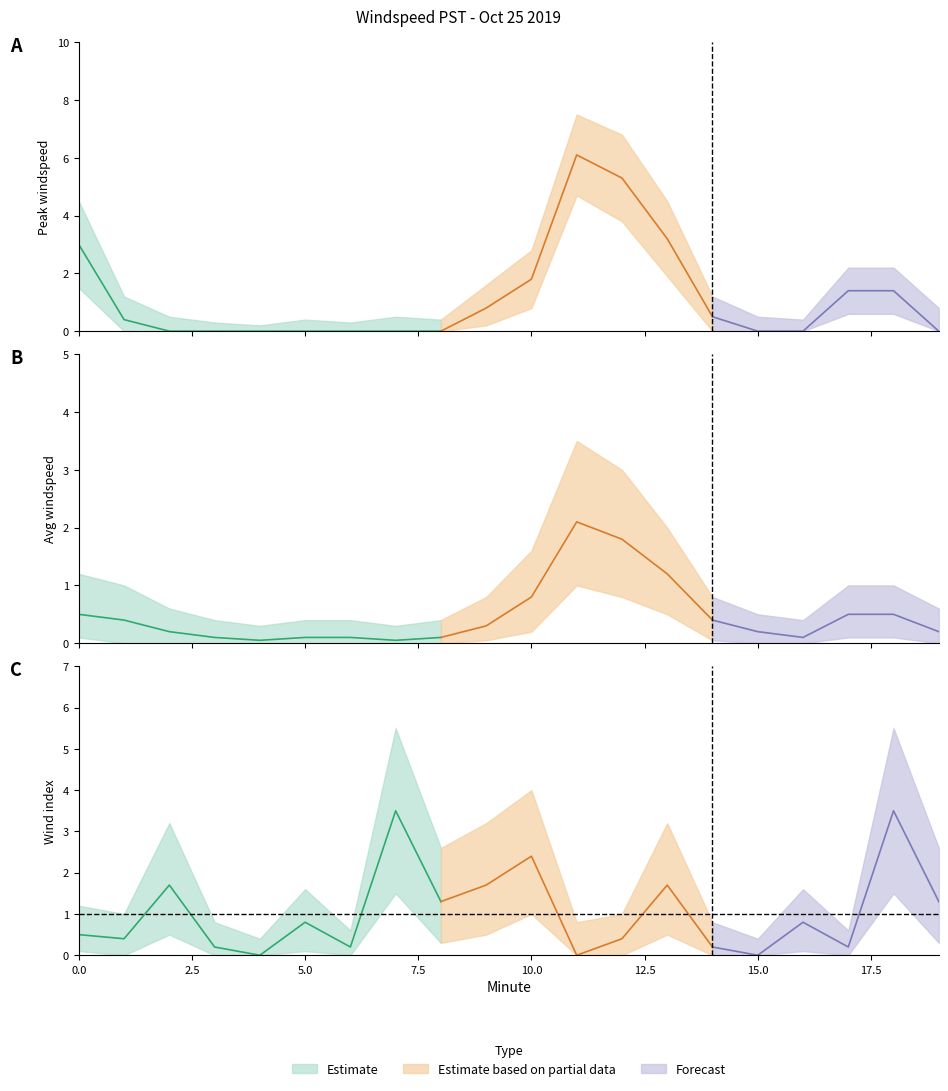

True or false: Upper bound and Lower bound intersect in this chart.

False